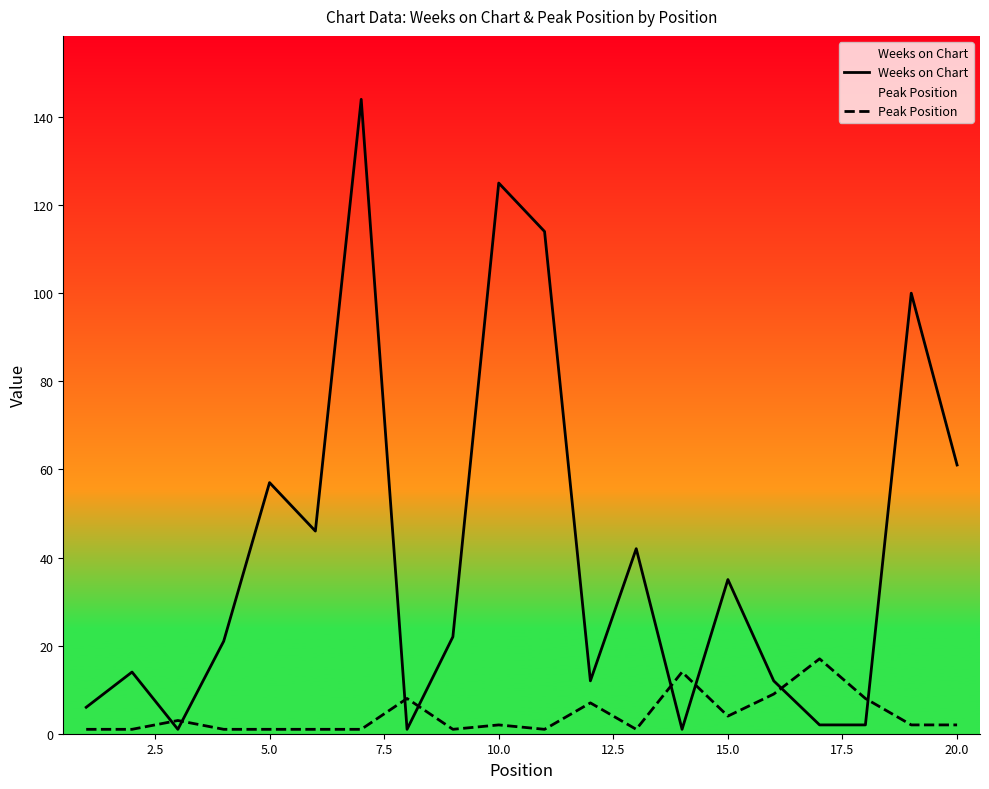

How many categories are shown in the chart?

20